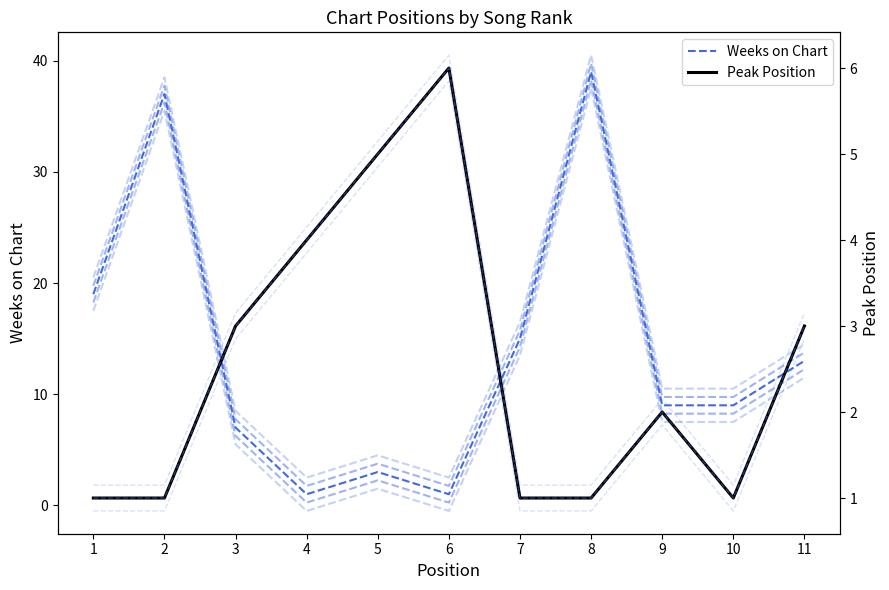

Where do Peak Position and Weeks on Chart first cross each other?

3 and 4